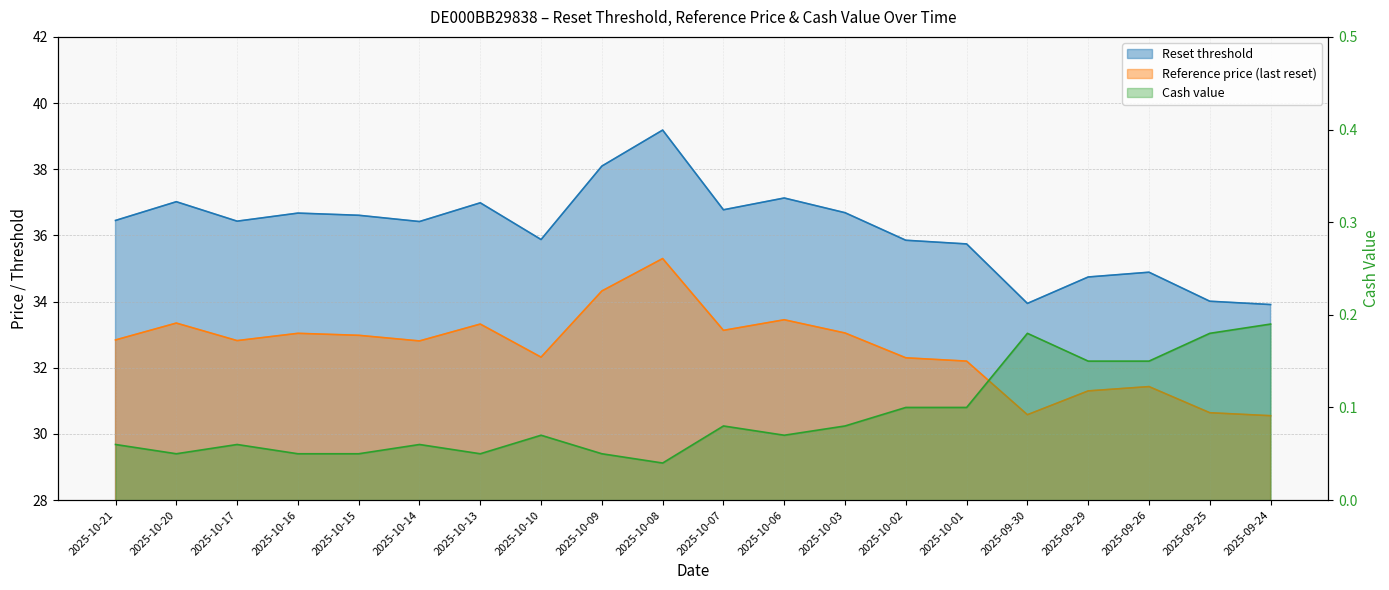

What is the greatest value displayed?

39.2